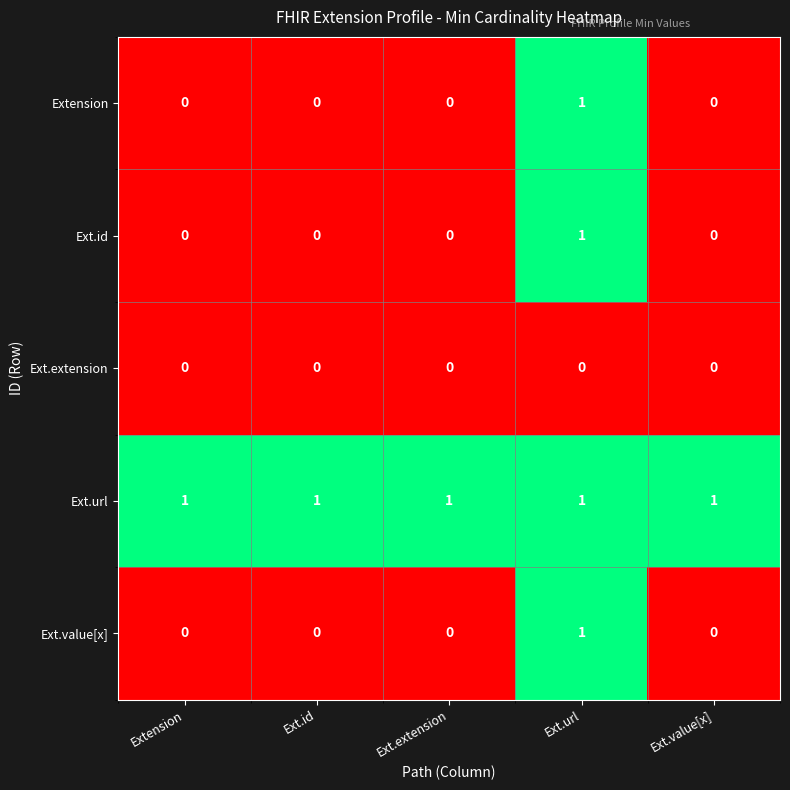

At how many categories does at least one series exceed 0?

5